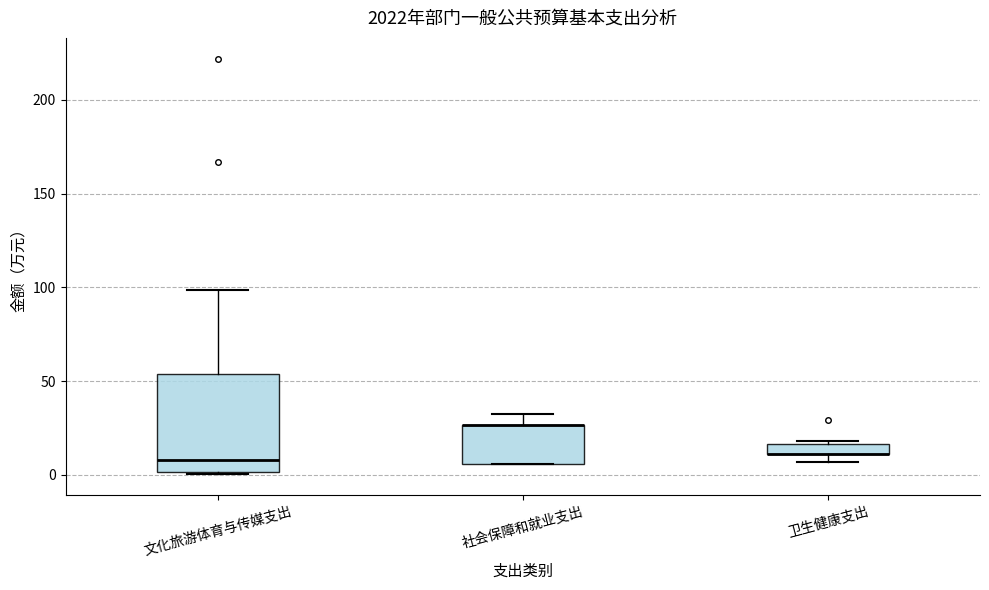

Which box is the tallest, from its lower edge to its upper edge?

文化旅游体育与传媒支出